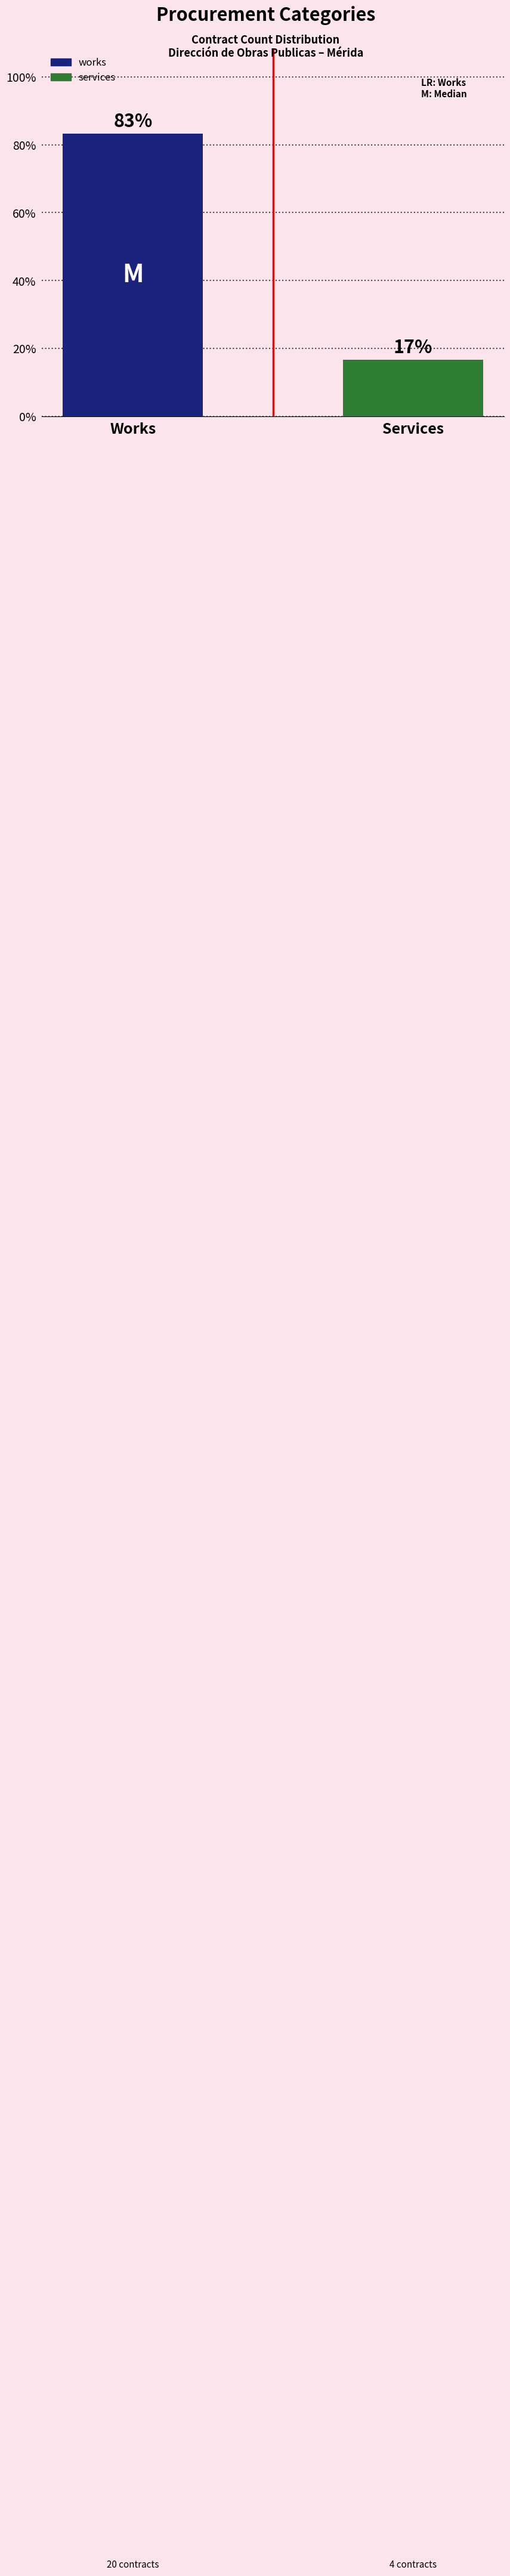

List the series in order of their peak value, highest first.

works, services